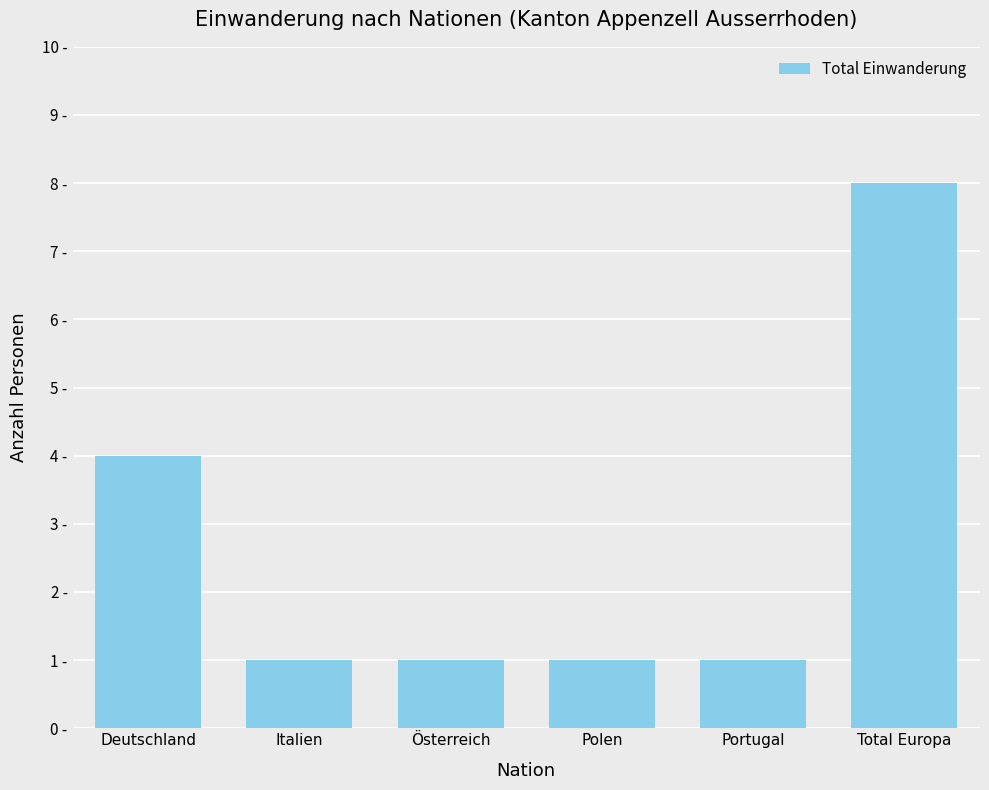

Count the values in the range 1 to 4.

5